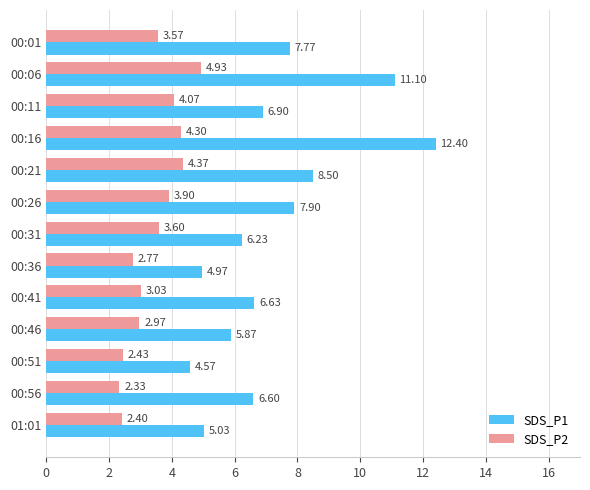

Between 00:01 and 00:21, which series saw the biggest shift?

SDS_P2